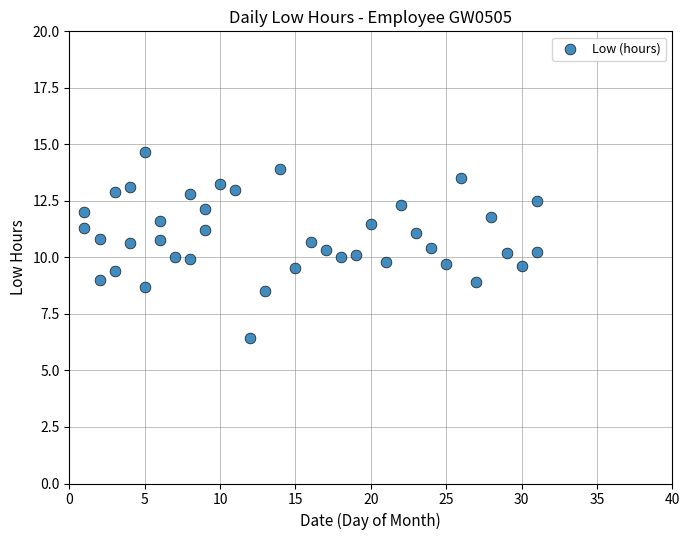

What is the range of Y values (max minus min)?

8.2